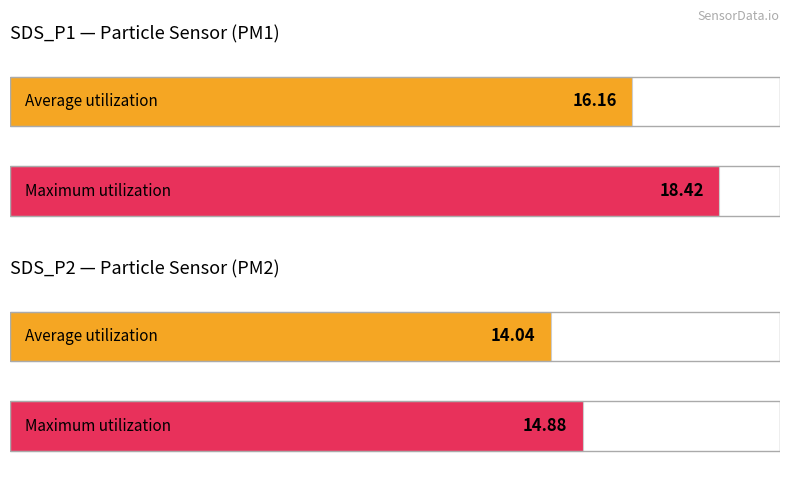

Which has a higher value, -59 or -57?

-57